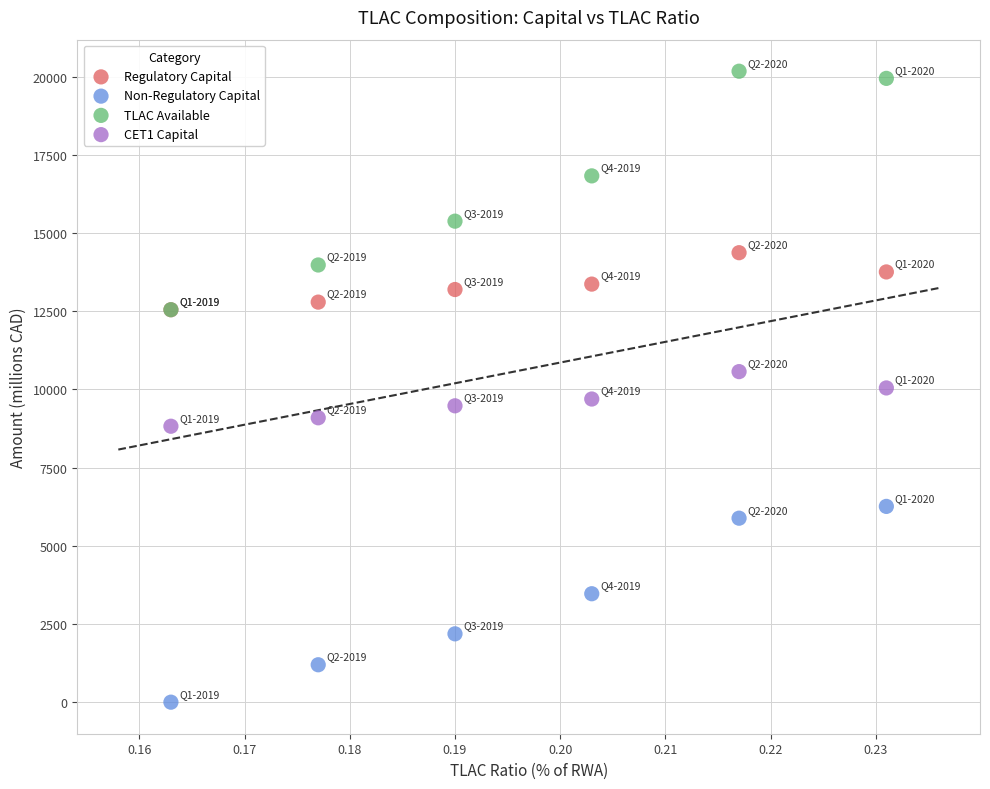

What are all the series names shown in the legend?

Regulatory Capital, Non-Regulatory Capital, TLAC Available, CET1 Capital